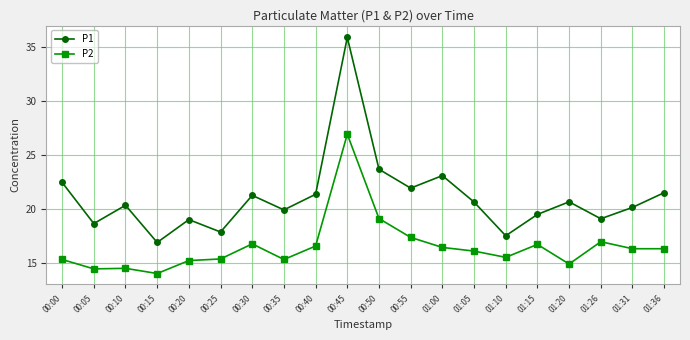

Count the number of categories in the chart.

20